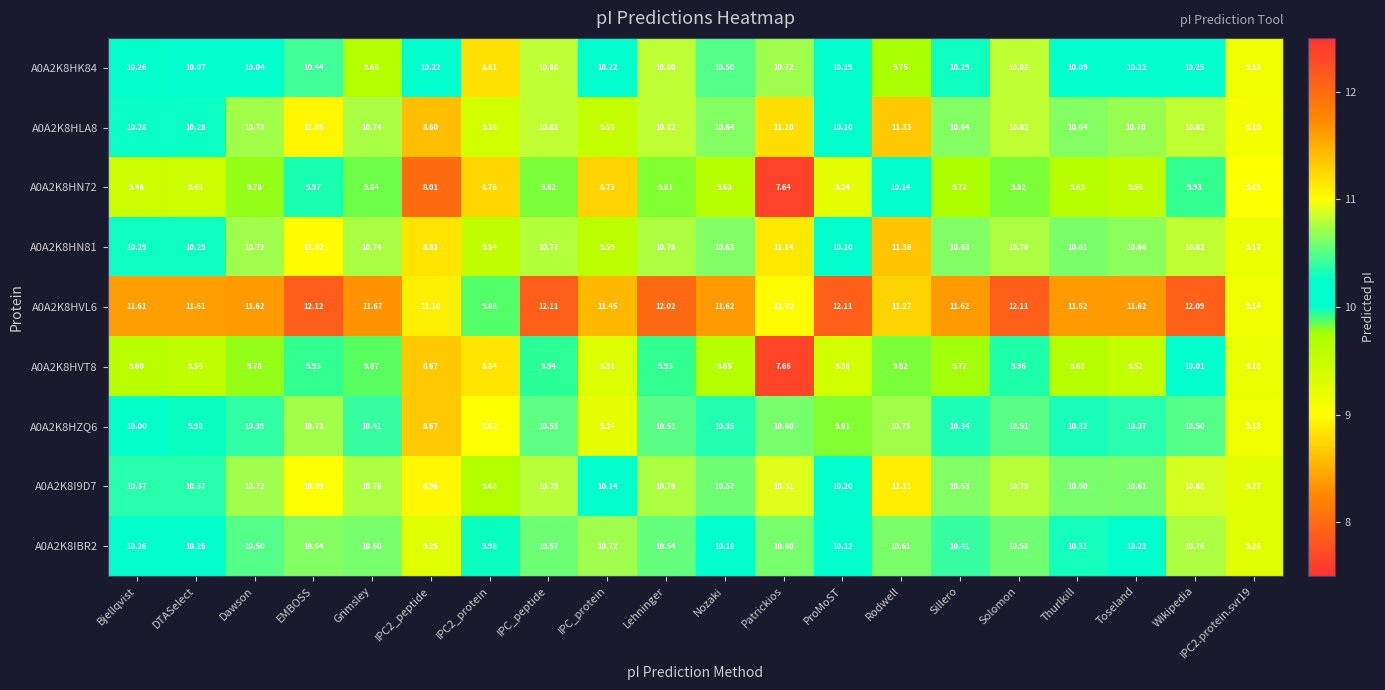

At which label does A0A2K8HK84 reach its peak?

Solomon